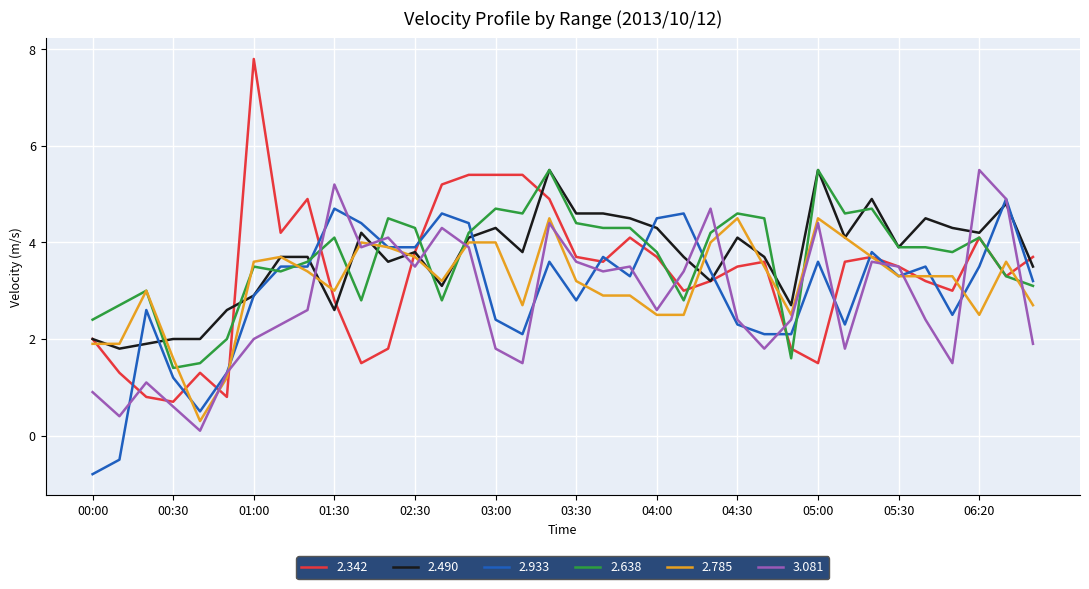

True or false: 2.490 and 3.081 cross at least once.

True